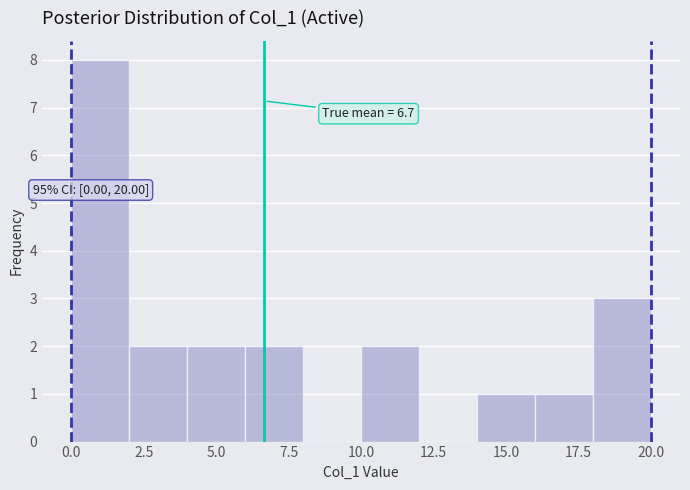

Over which range of the x-axis is the bar tallest?

0 to 2